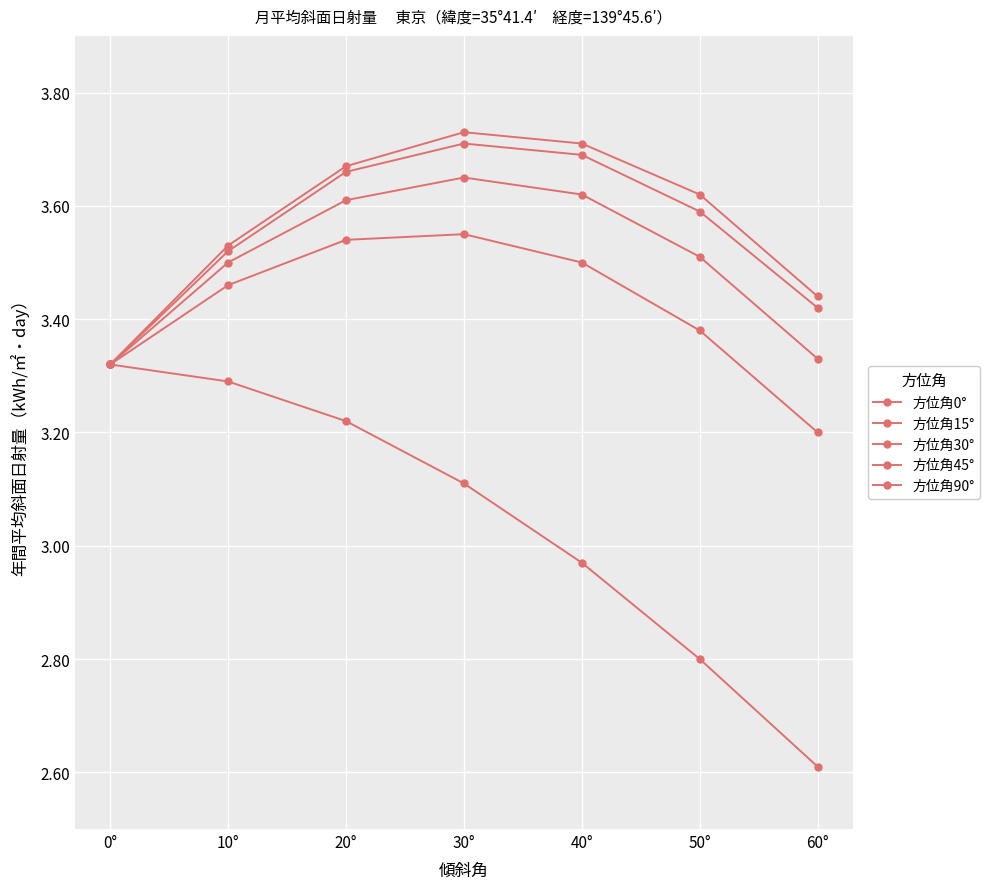

At how many categories does at least one series exceed 3?

7